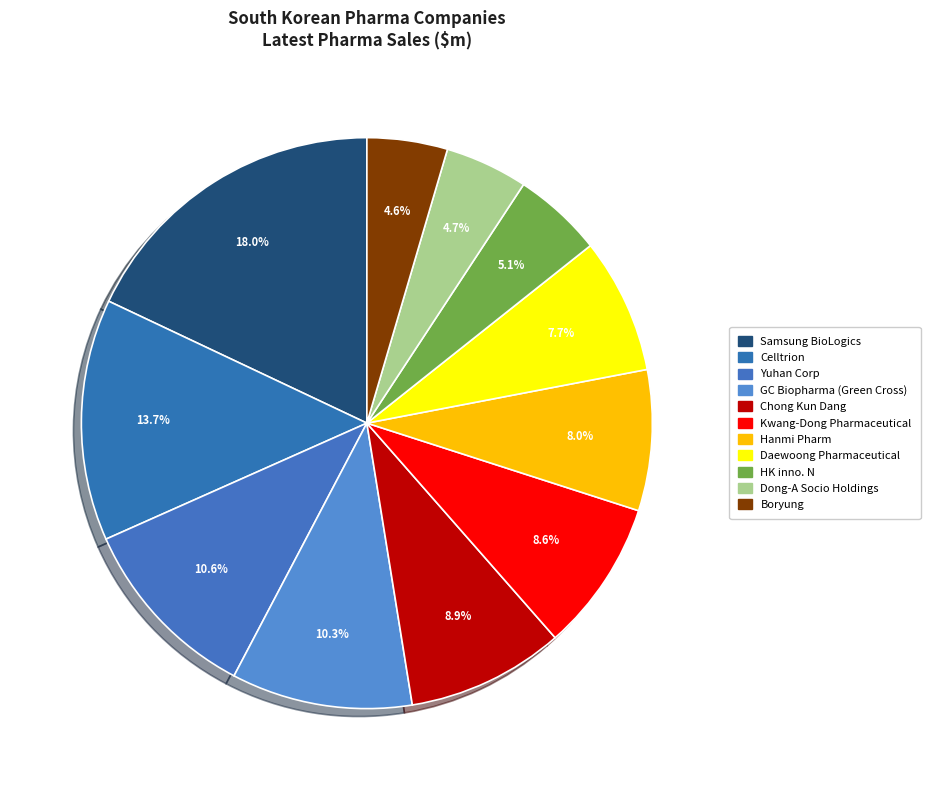

Which category has the biggest portion of the pie?

Samsung BioLogics